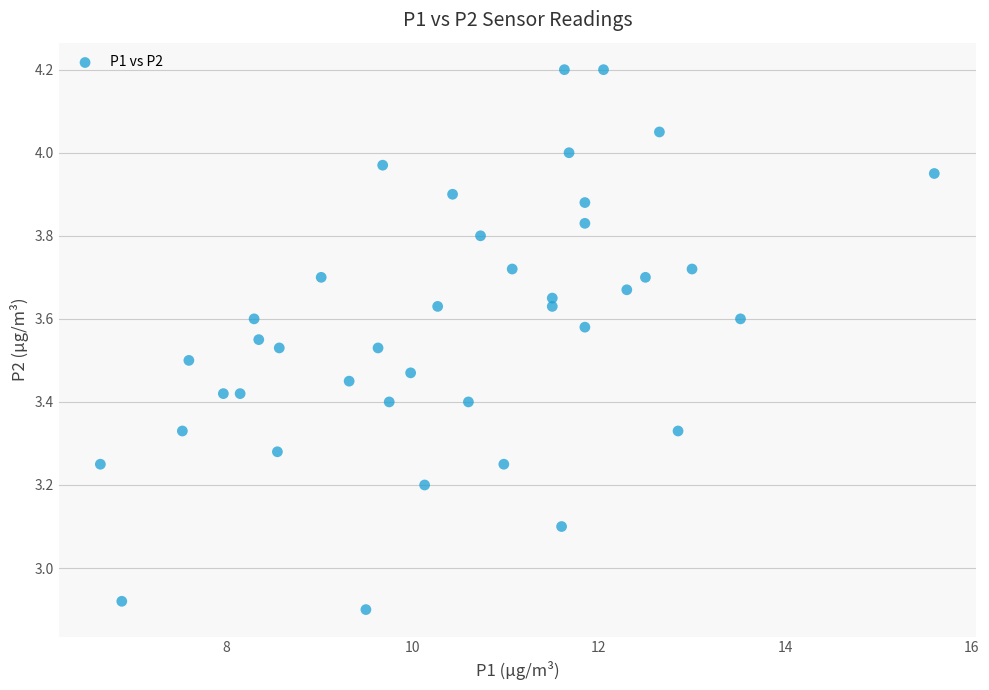

What is the range of X values (max minus min)?

8.9